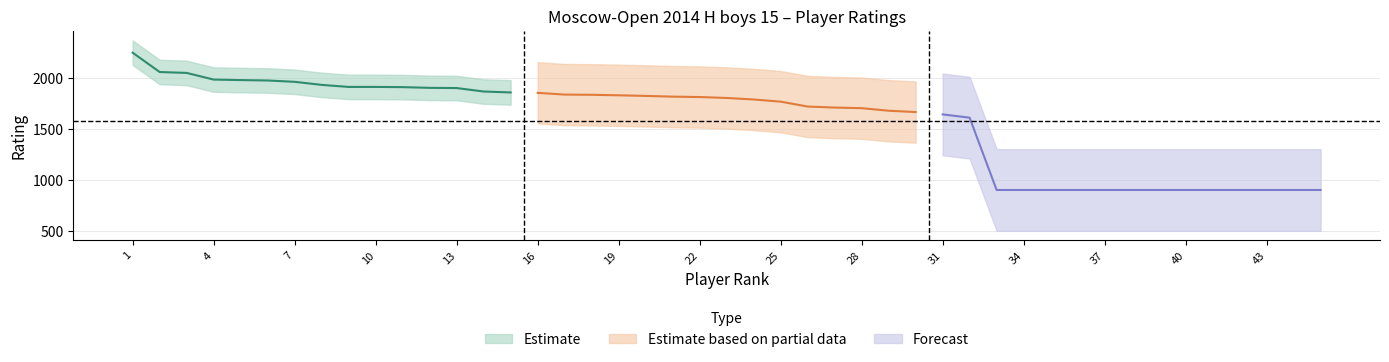

Is it true that Estimate equals 1180 at 3?

False